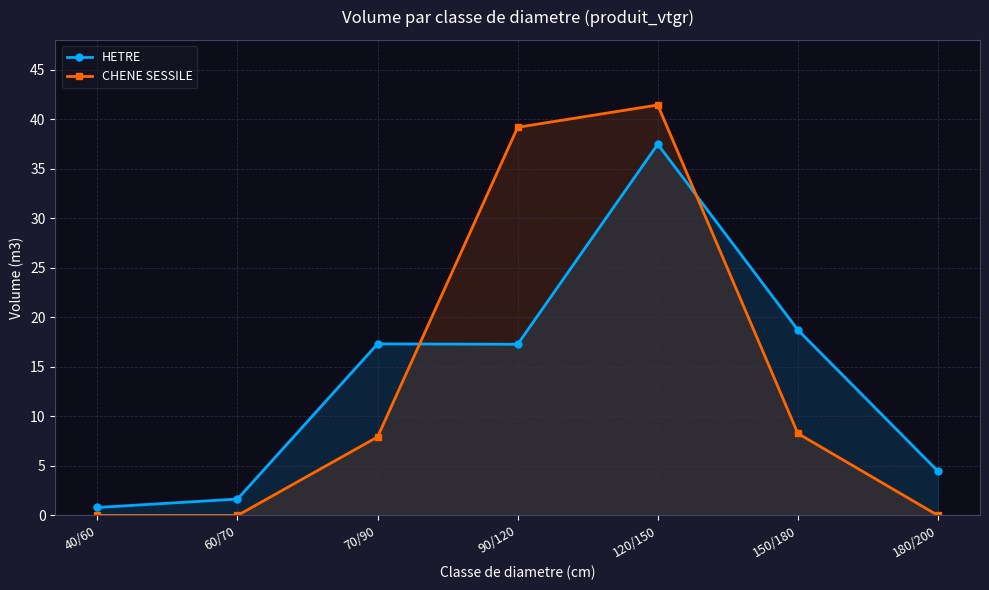

At how many categories does at least one series exceed 22?

2